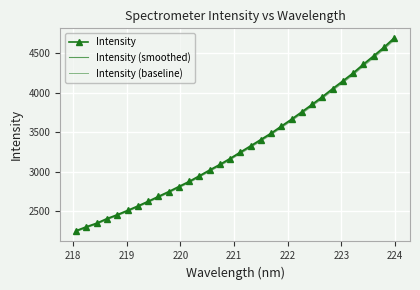

What is the value of the Intensity (baseline) point at the 19th from the left?

3389.6